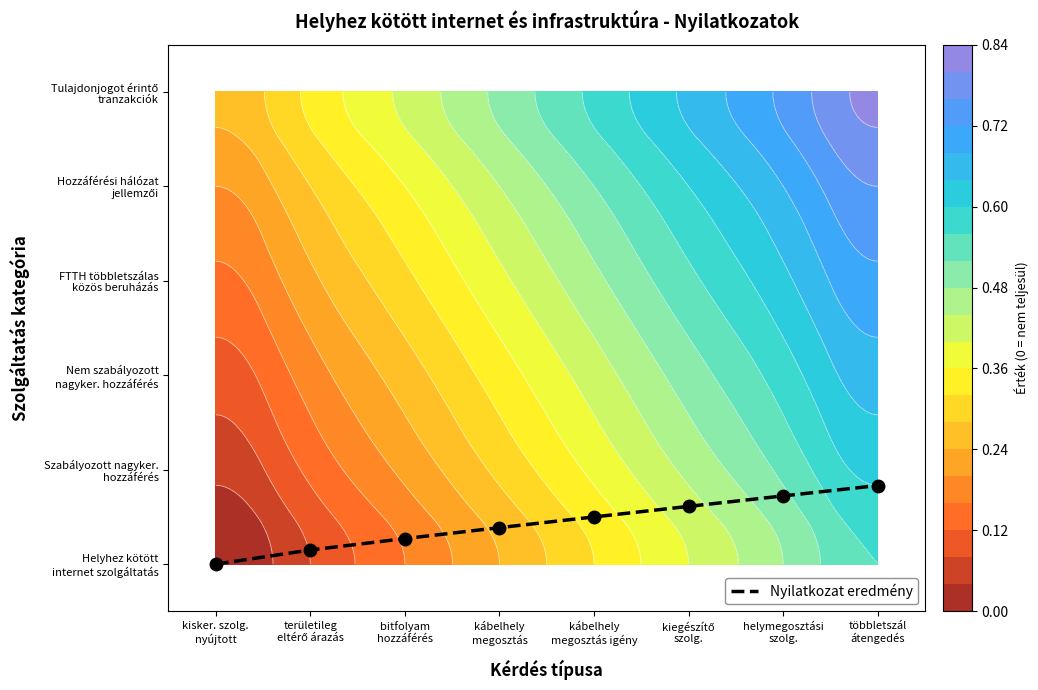

Rank the categories by value from lowest to highest.

kisker. szolg.
nyújtott, területileg
eltérő árazás, bitfolyam
hozzáférés, kábelhely
megosztás, kábelhely
megosztás igény, kiegészítő
szolg., helymegosztási
szolg., többletszál
átengedés